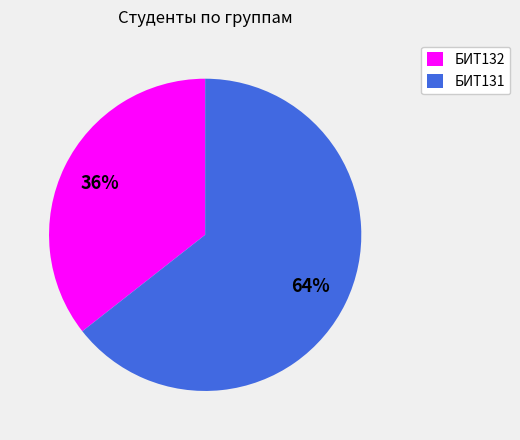

Is the sum of БИТ131 and БИТ132 greater than half?

Yes